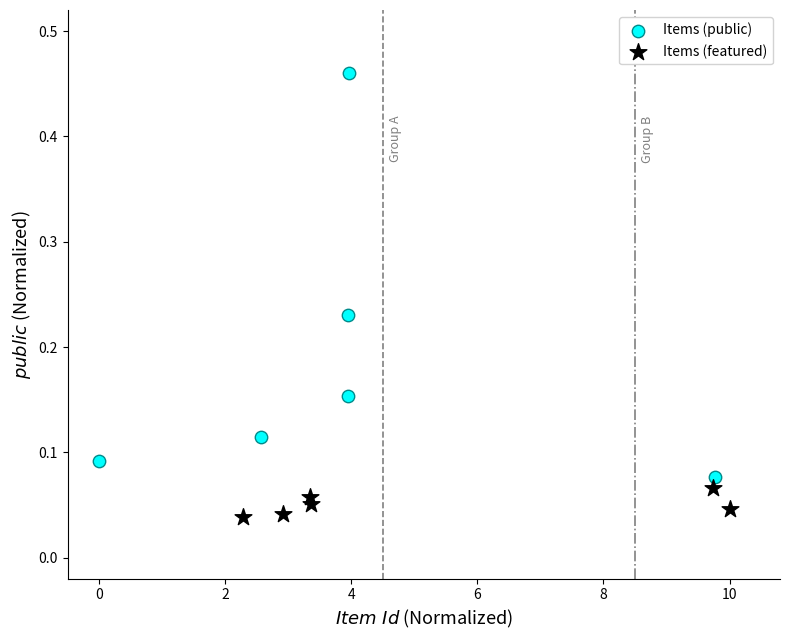

Which series has the largest Y range (max minus min)?

Items (public)